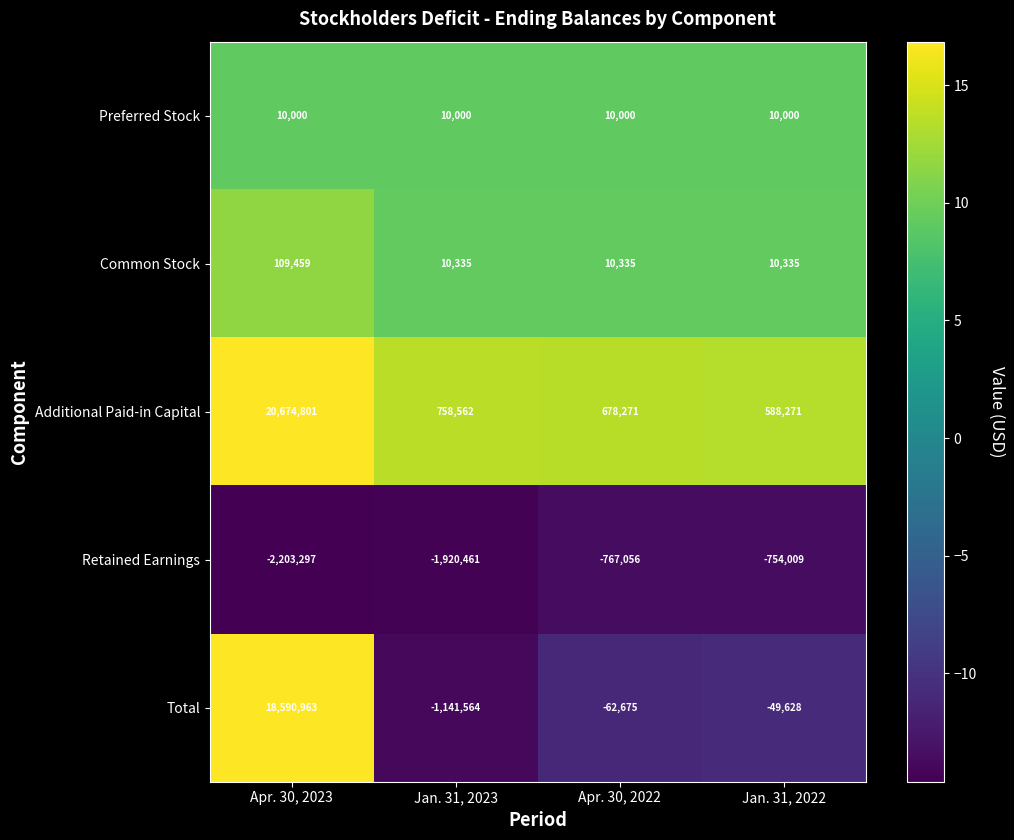

How many values in Total are below zero?

3